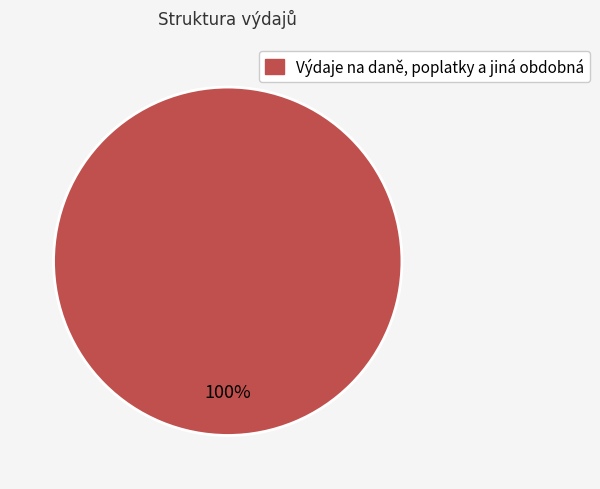

How many slices are in this pie chart?

1